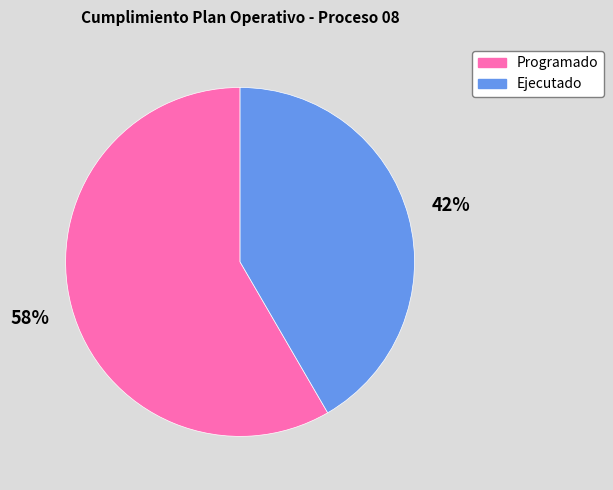

What percentage is the Ejecutado slice, to the nearest percent?

42%